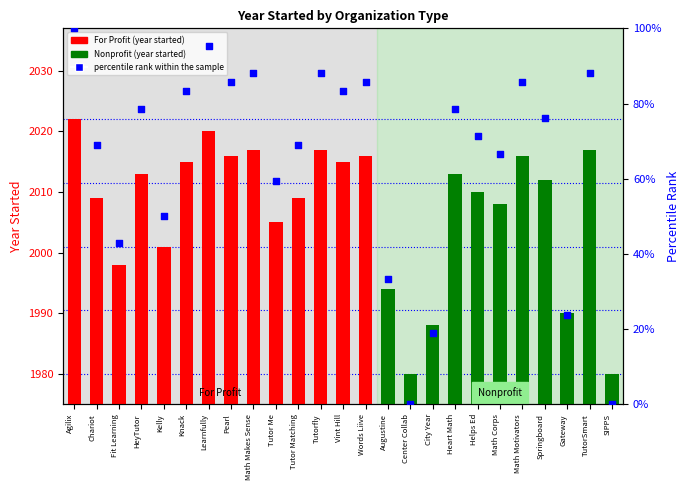

What is the change in value from HeyTutor to Learnfully?

+16.7